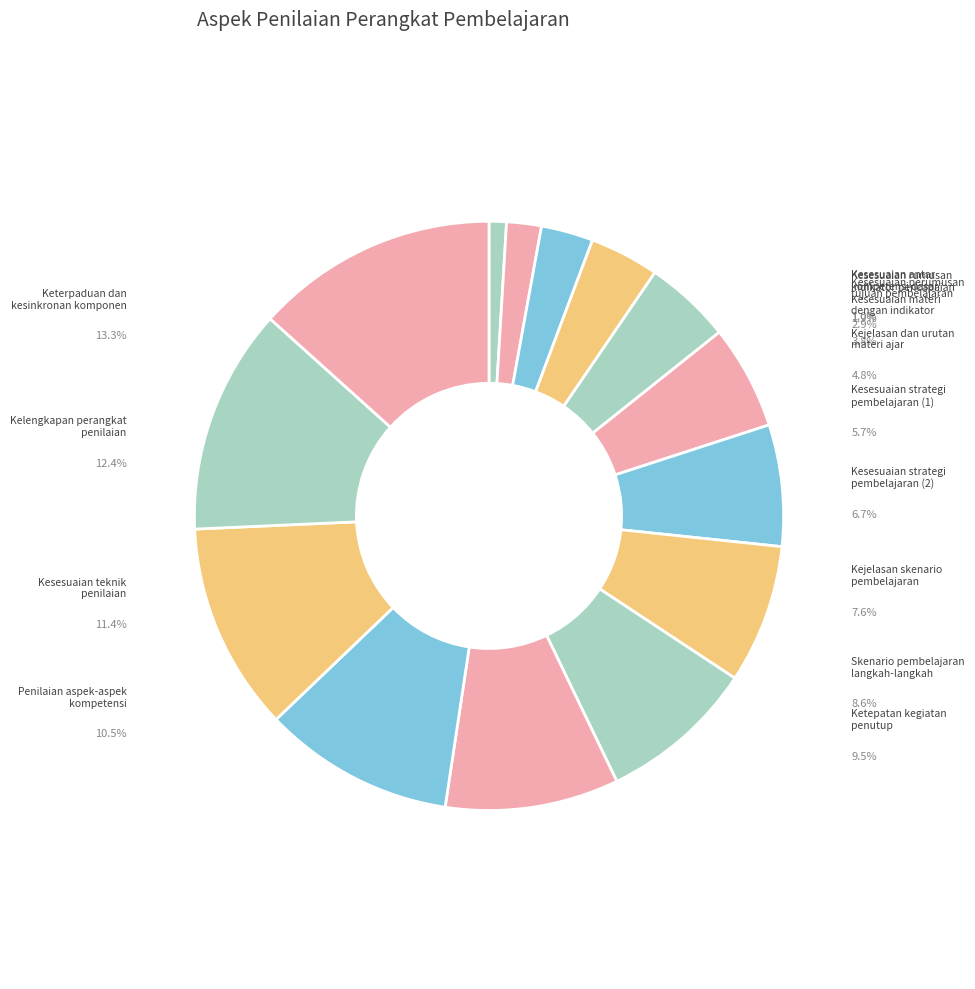

The Kesesuaian rumusan
indikator pencapaian slice represents 2% of the pie. True or false?

True